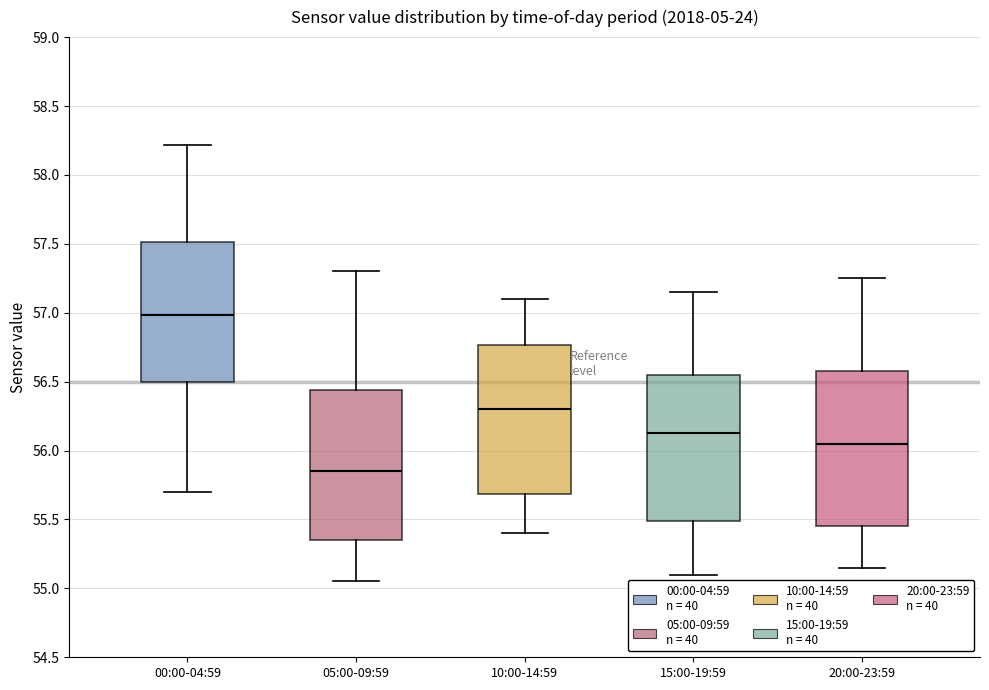

Which box has the highest median line?

00:00-04:59